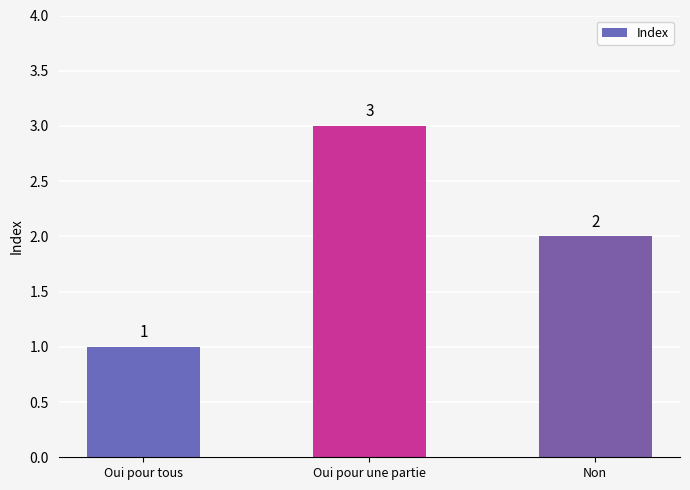

Read the value at Oui pour une partie.

3